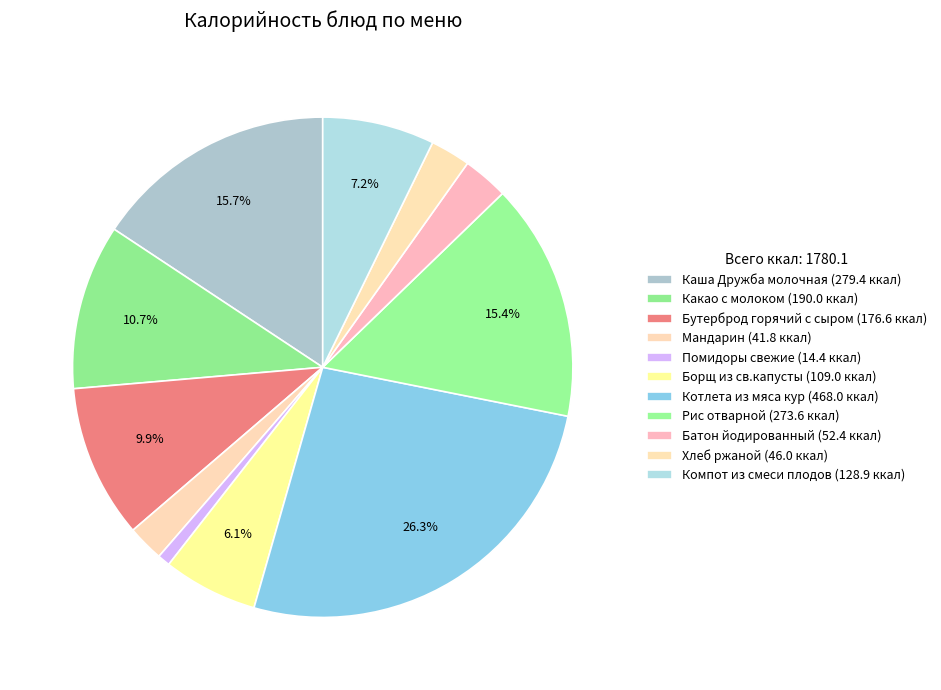

How many segments does this pie chart have?

11